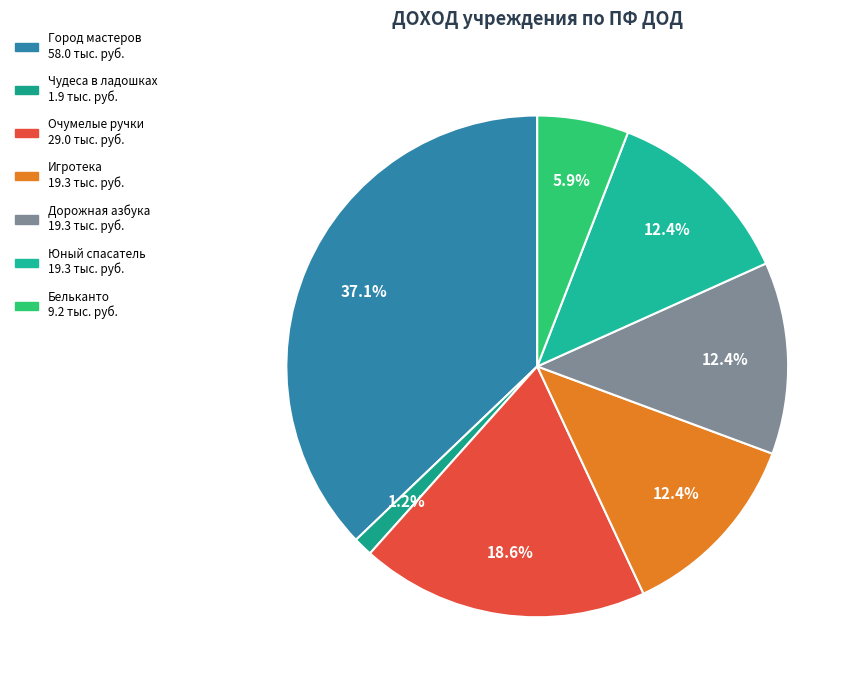

How many slices are in this pie chart?

7